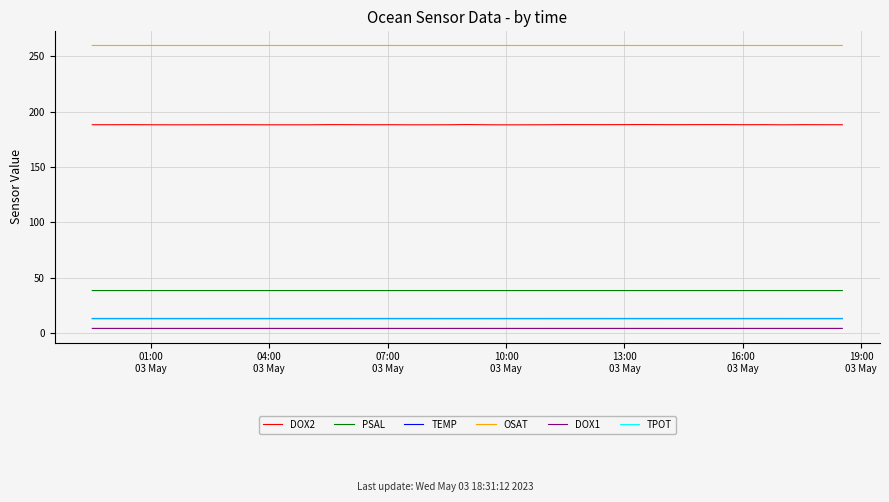

True or false: OSAT and DOX1 cross at least once.

False